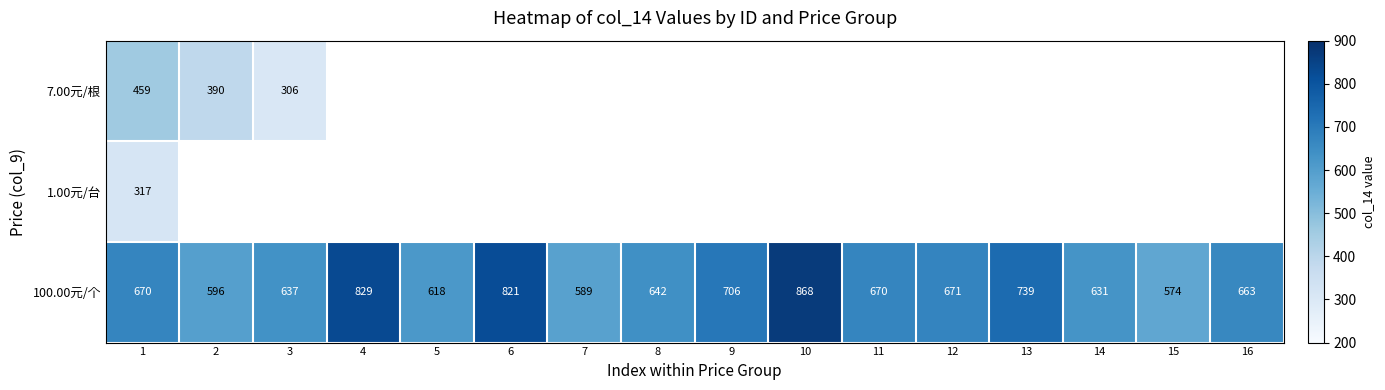

At which label does 100.00元/个 reach its peak?

10